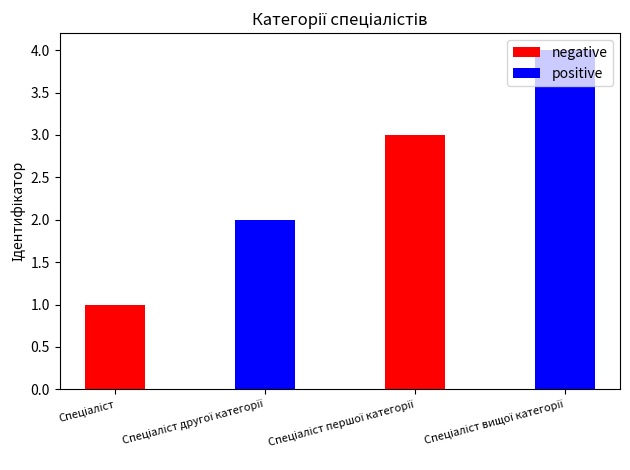

Reading right to left, what are all the values shown in this chart?

Спеціаліст вищої категорії=4	Спеціаліст першої категорії=3	Спеціаліст другої категорії=2	Спеціаліст=1